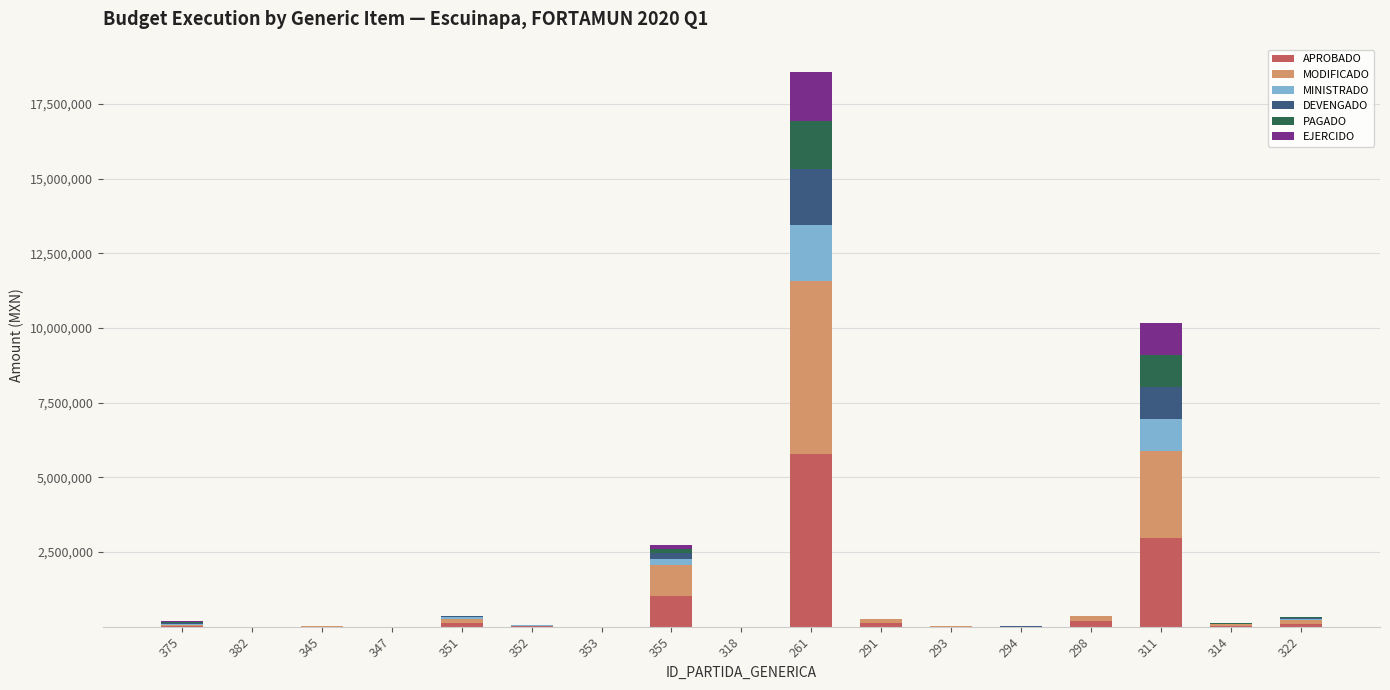

At which category is the sum across all series the highest?

261